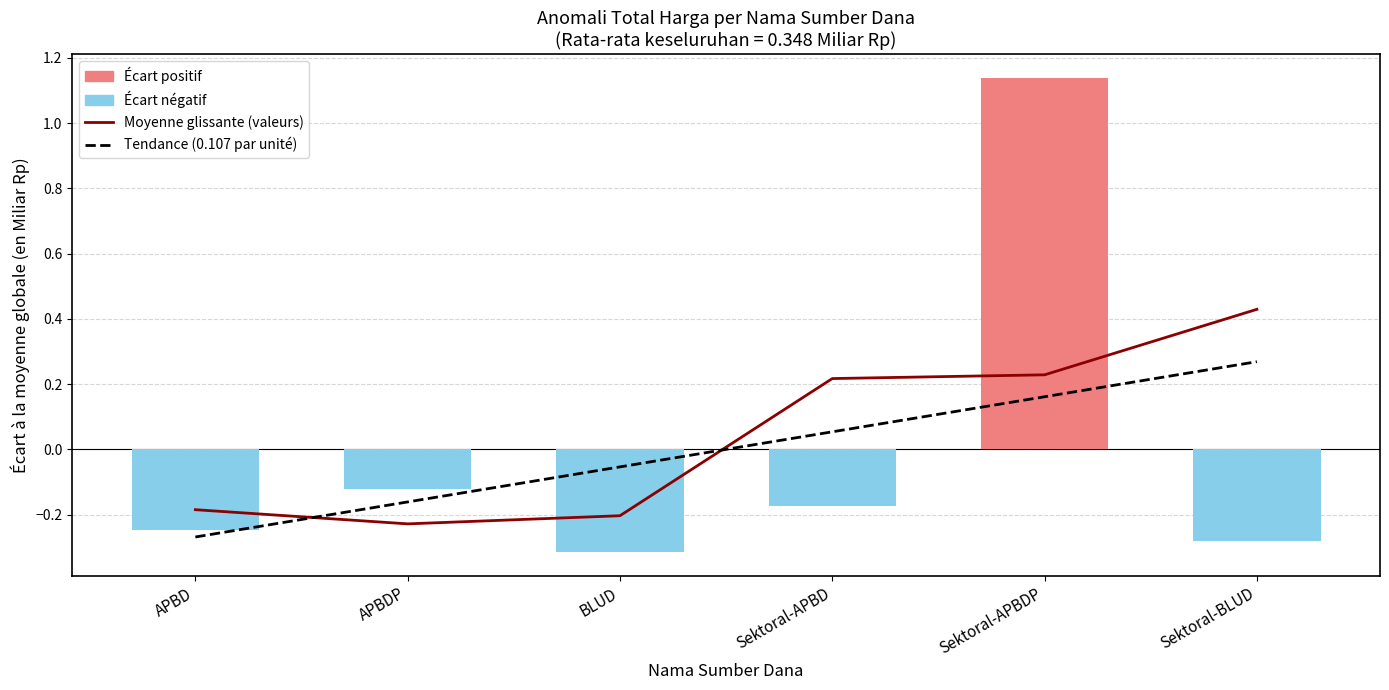

What is the label of the 4th bar from the left?

Sektoral-APBD